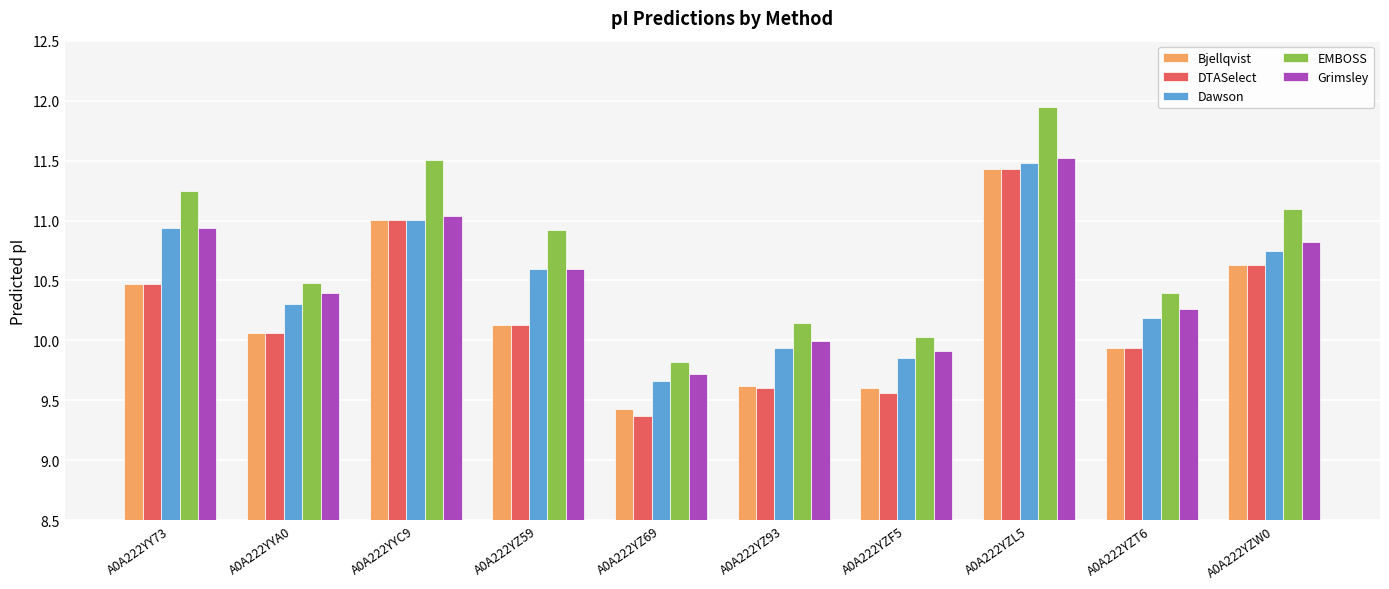

Rank the categories by EMBOSS value from highest to lowest.

A0A222YZL5, A0A222YYC9, A0A222YY73, A0A222YZW0, A0A222YZ59, A0A222YYA0, A0A222YZT6, A0A222YZ93, A0A222YZF5, A0A222YZ69